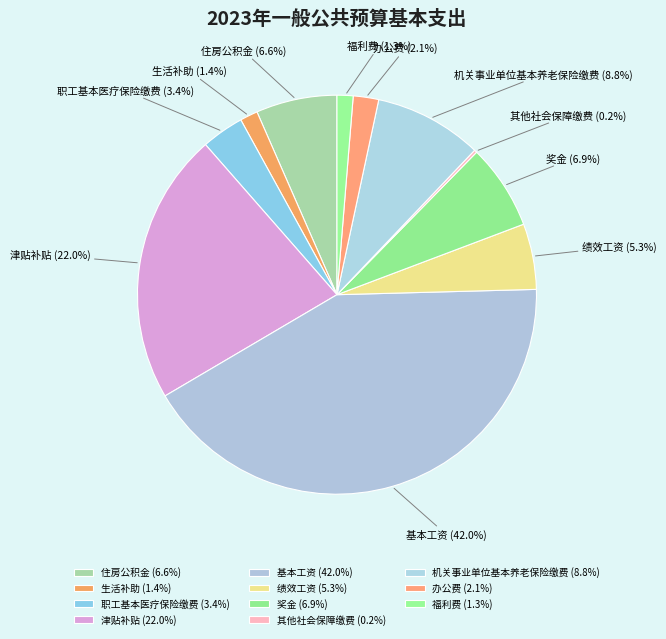

To the nearest percent, what is the combined percentage of 绩效工资 and 职工基本医疗保险缴费?

9%